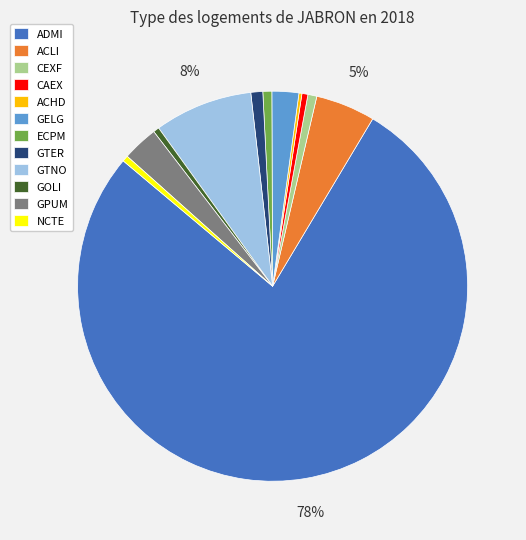

Which slice represents more than half of the pie?

ADMI